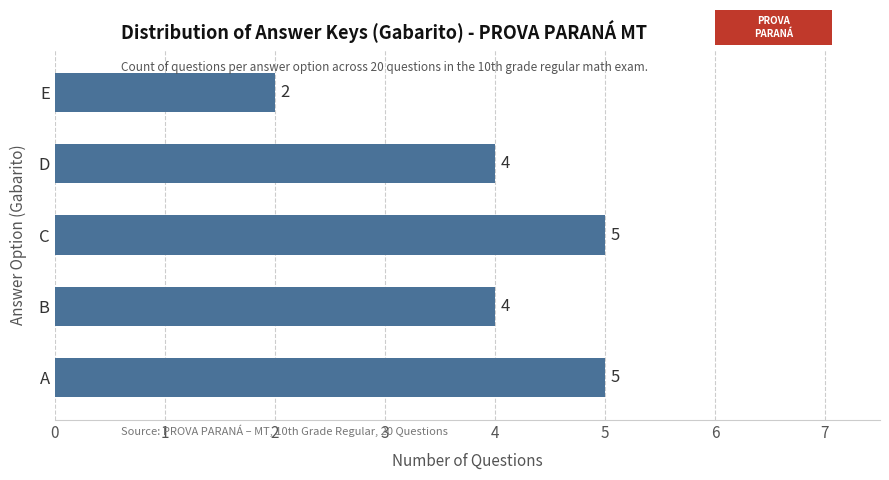

Reading top to bottom, transcribe all the data shown in this chart.

E=2	D=4	C=5	B=4	A=5